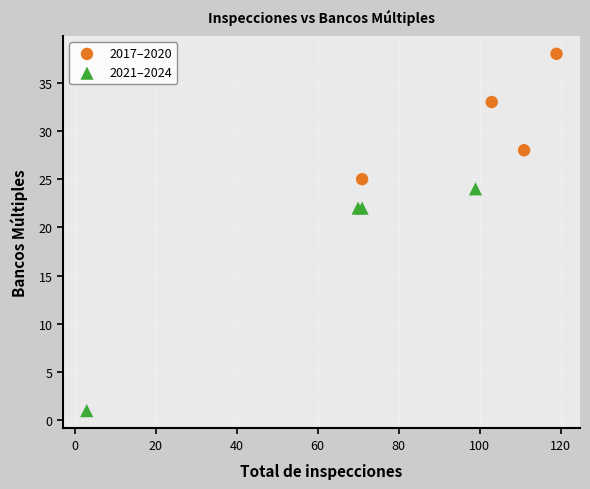

Which series has the largest Y range (max minus min)?

2021–2024